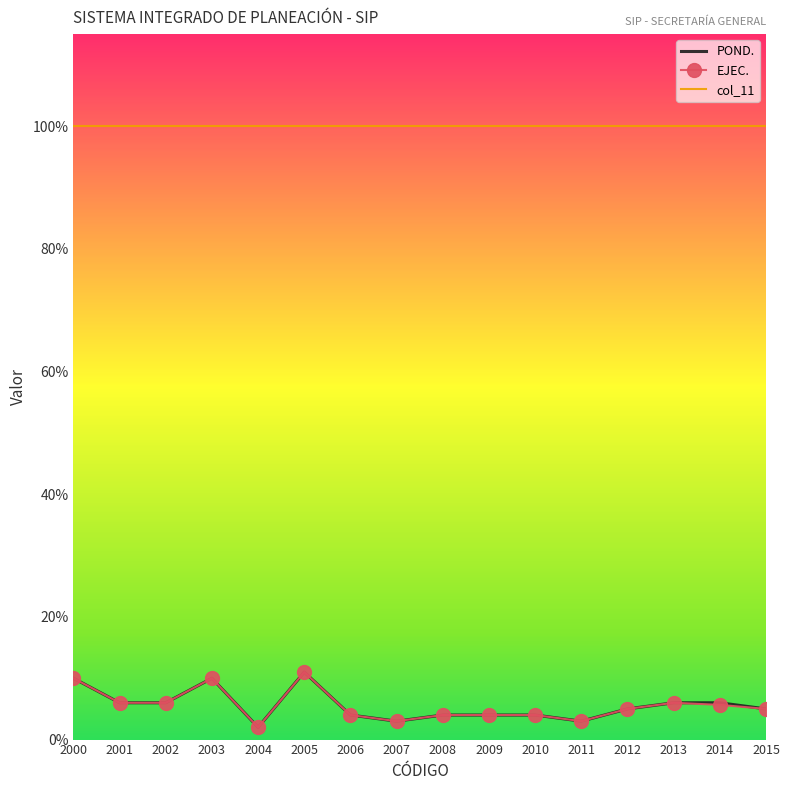

True or false: EJEC. has more than 2 points higher than both neighbors.

True